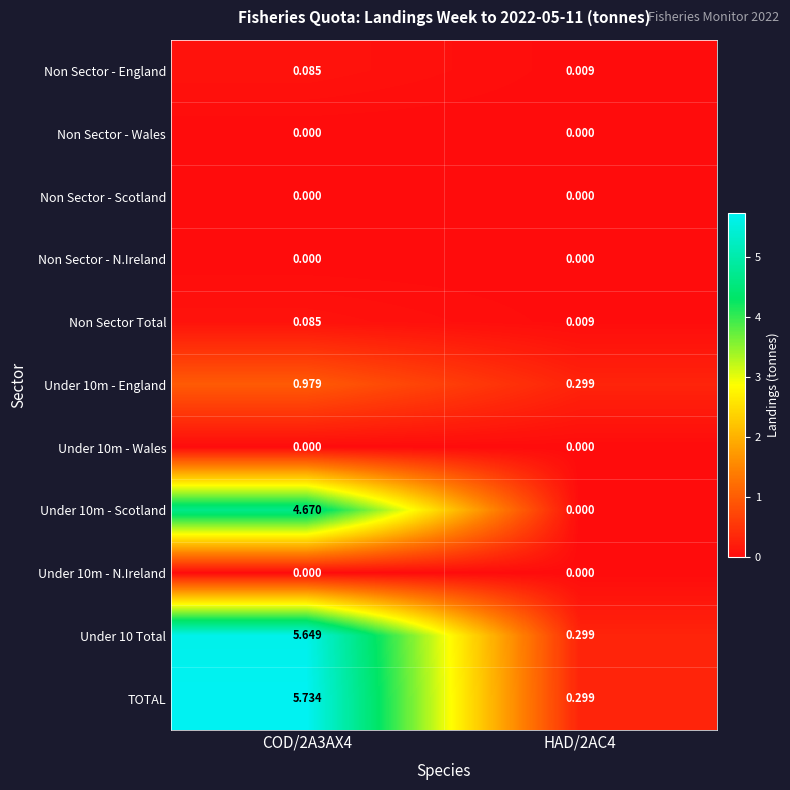

Which series has the widest spread of values?

TOTAL